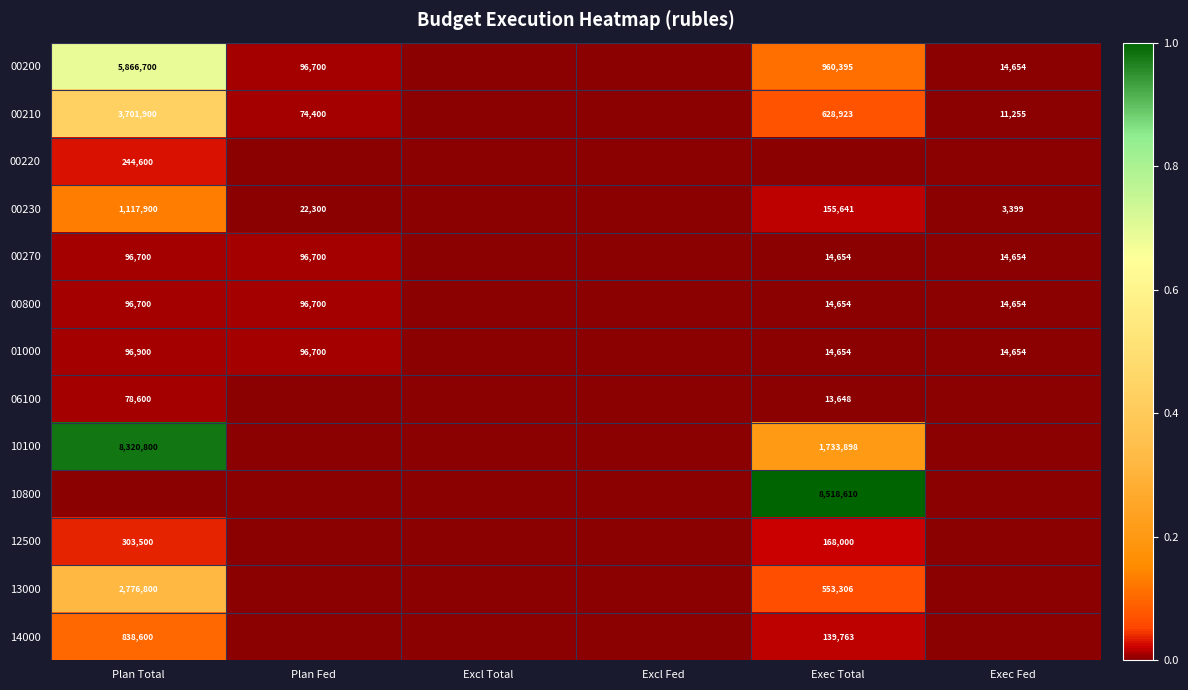

Which label corresponds to the largest value in the chart?

Exec Total